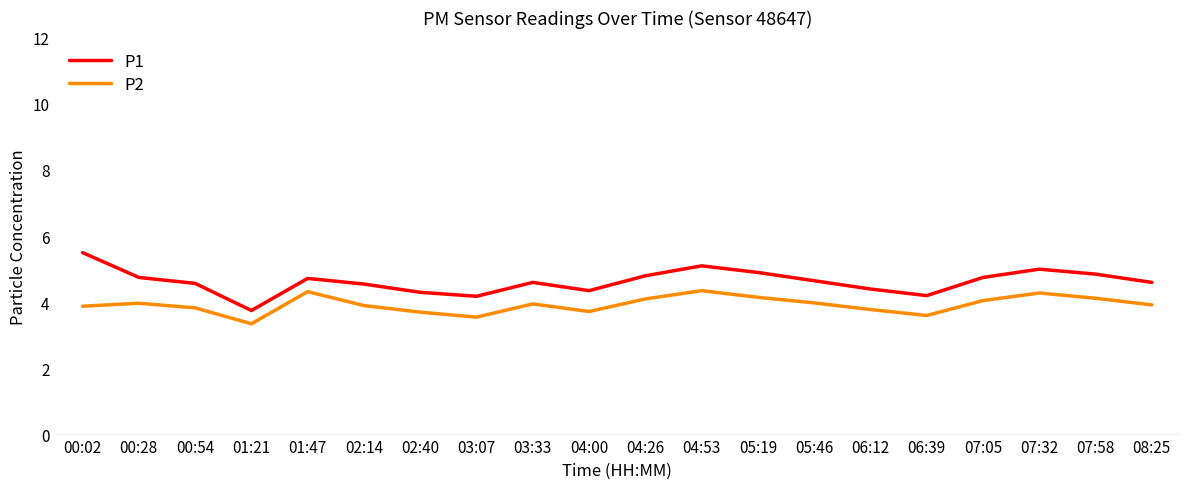

What is the maximum value shown in the chart?

5.5